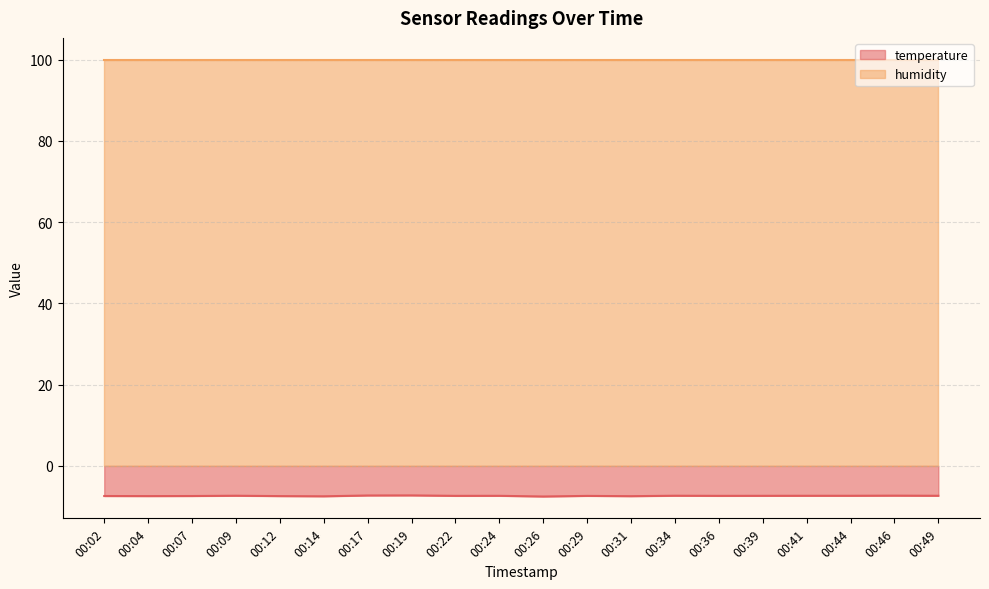

The value at 00:31 is -2.7. True or false?

False